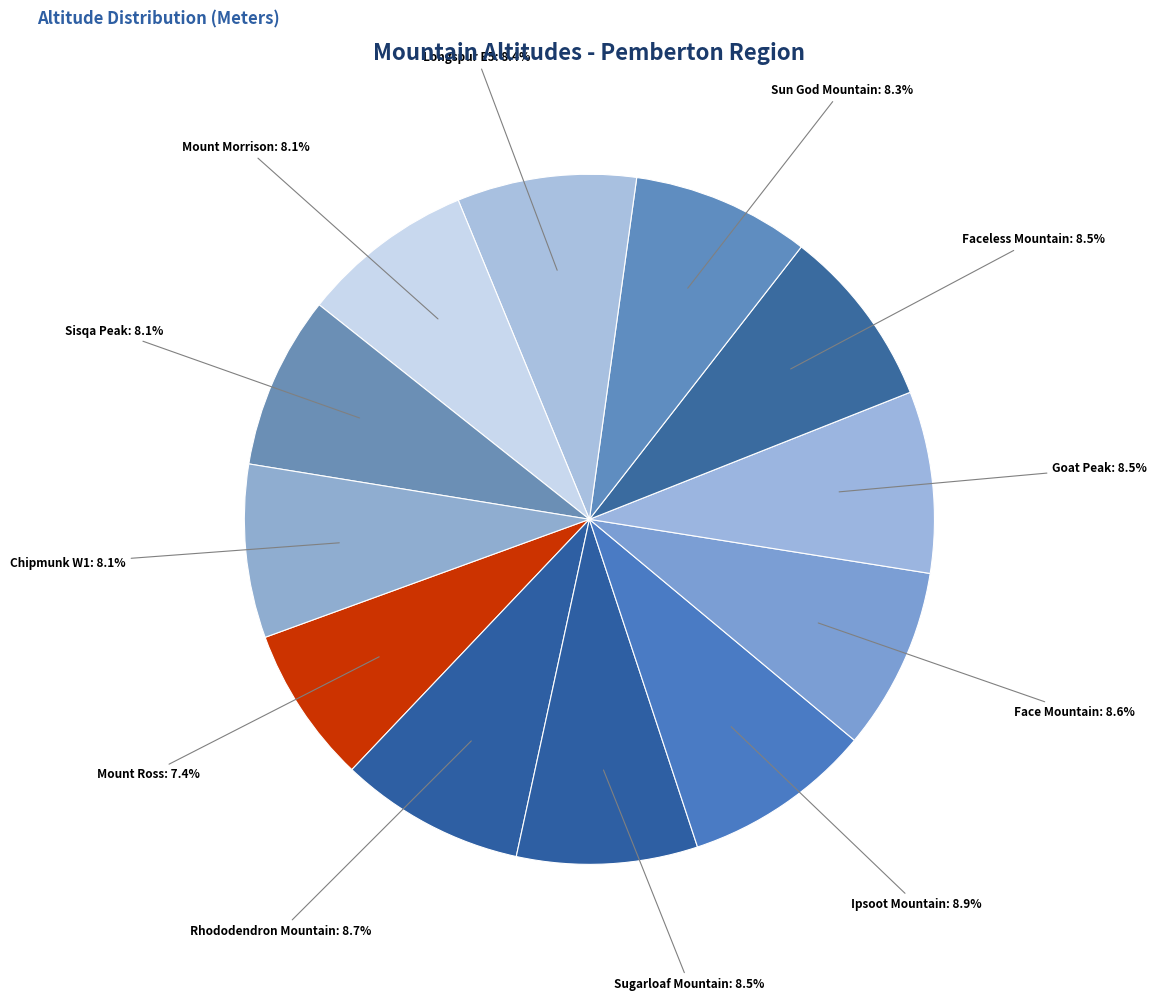

Is the sum of Chipmunk W1 and Sugarloaf Mountain greater than half?

No